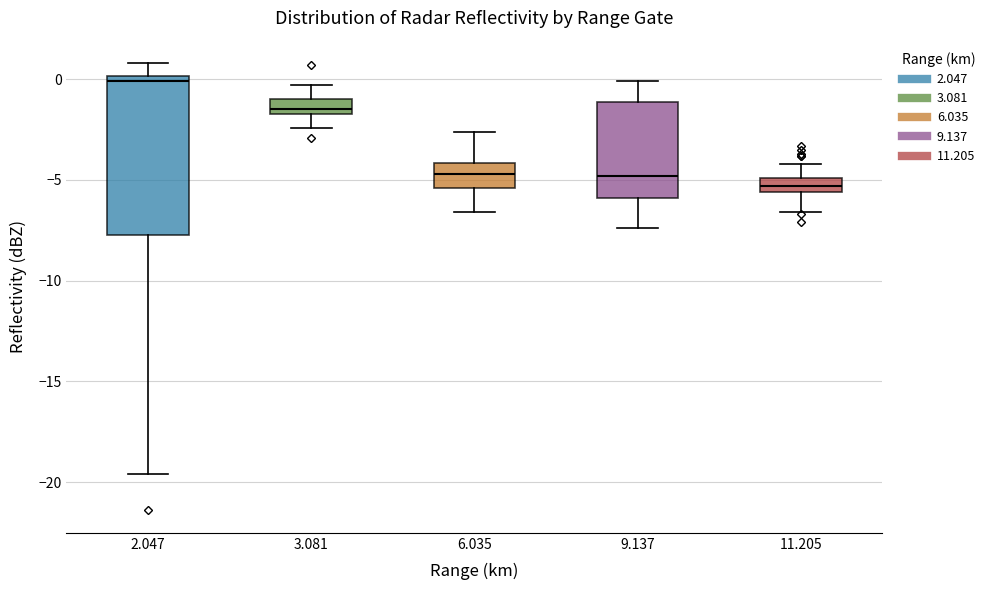

Which box has the lowest median line?

11.205